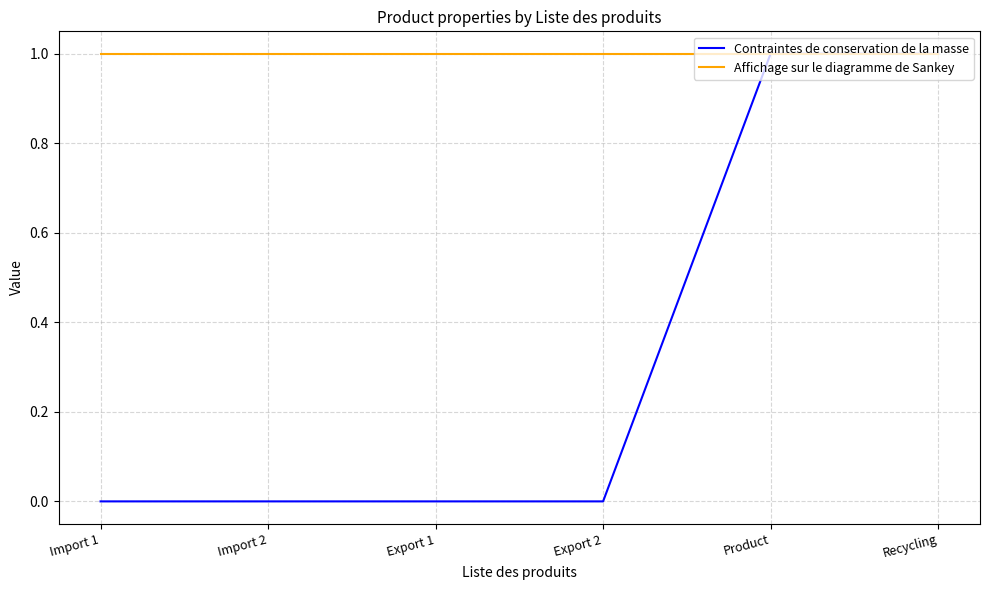

The value of Affichage sur le diagramme de Sankey at Product is 2. True or false?

False